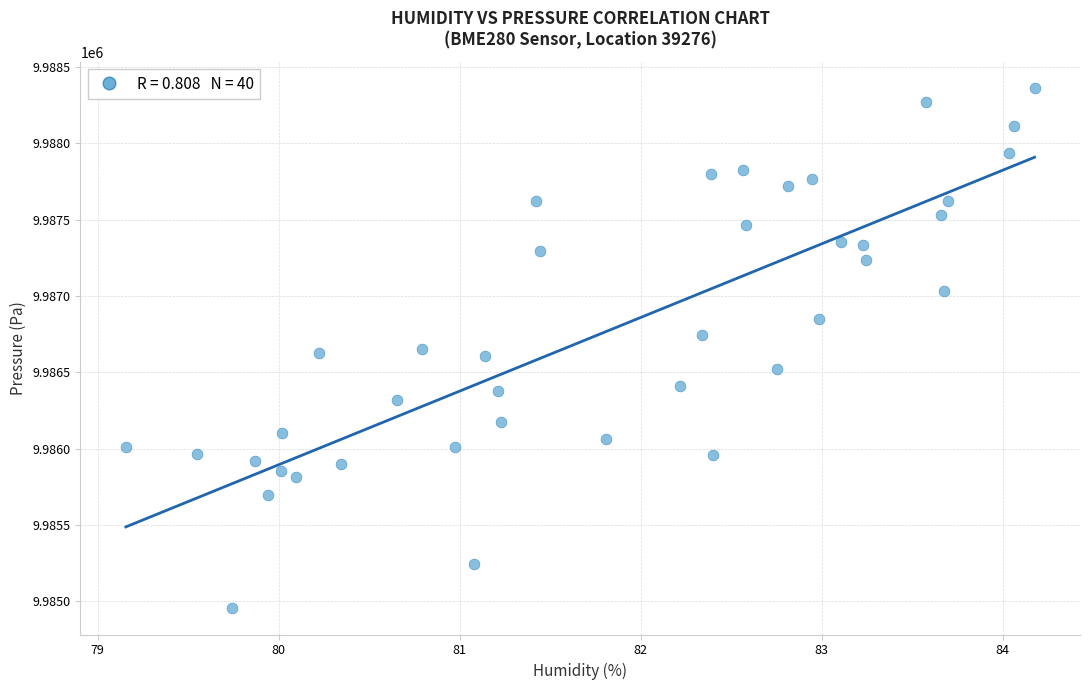

What is the range of Y values (max minus min)?

3409